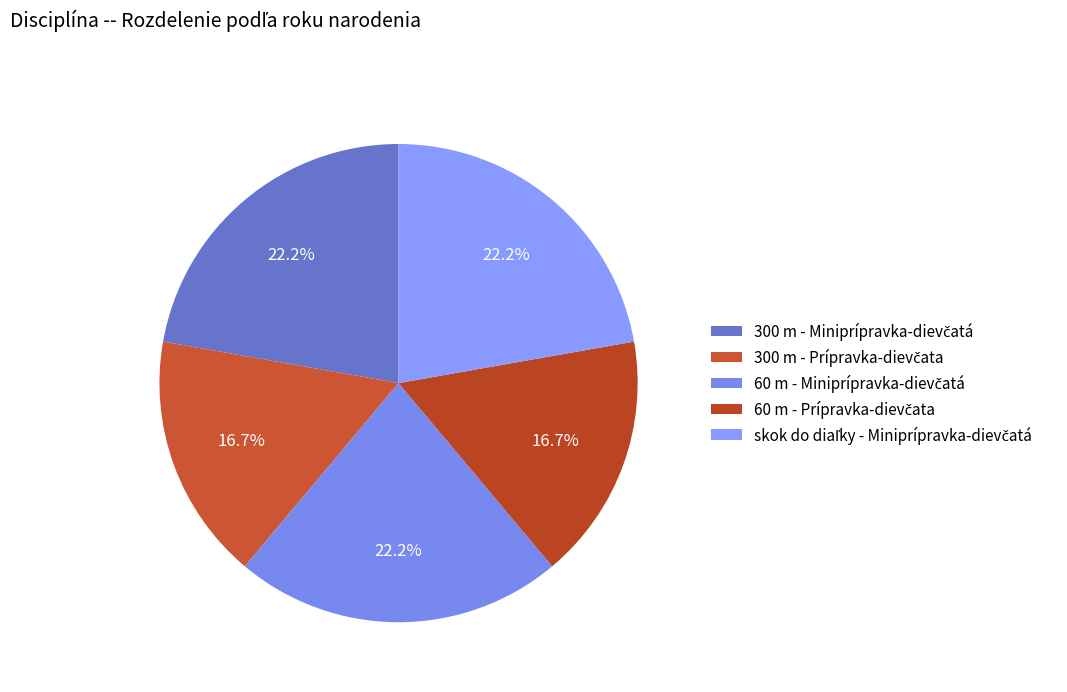

To the nearest percent, what is the difference between the largest and smallest slice percentages?

6%